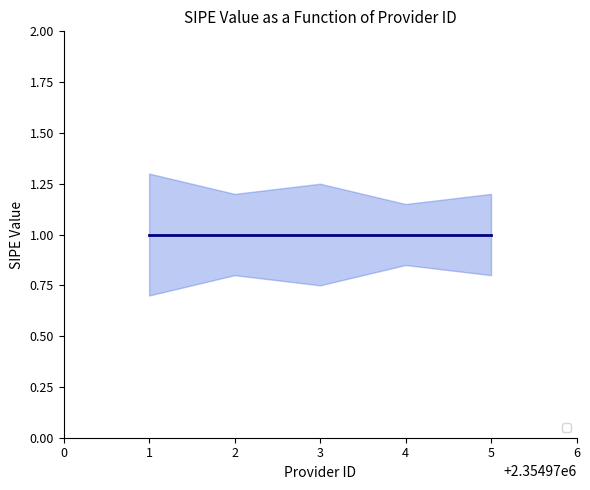

How many _sipe_lower values are between 0 and 1?

5